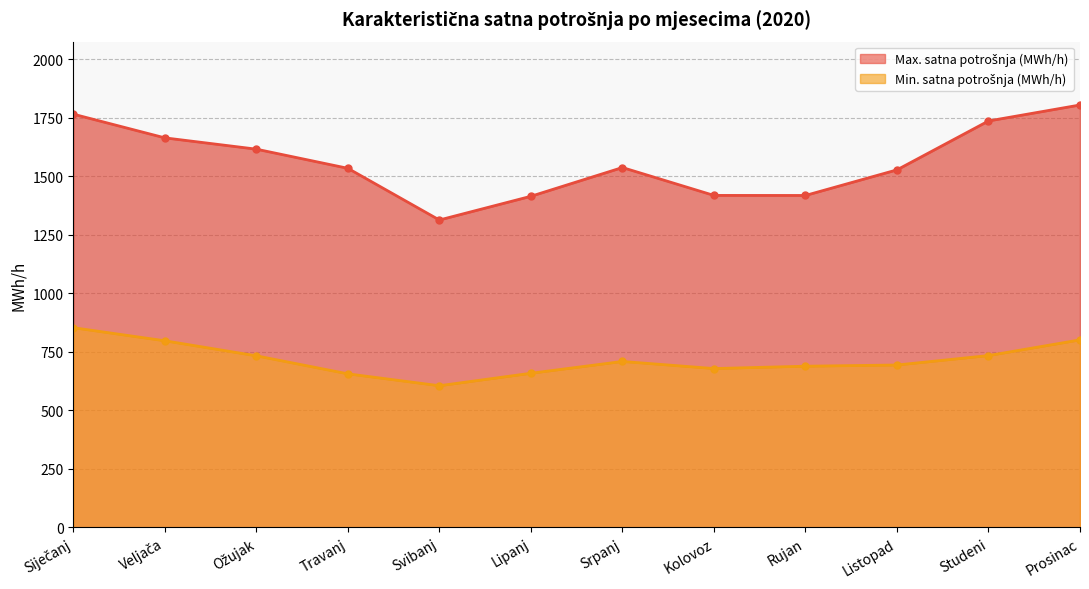

What position from the right is Listopad?

3